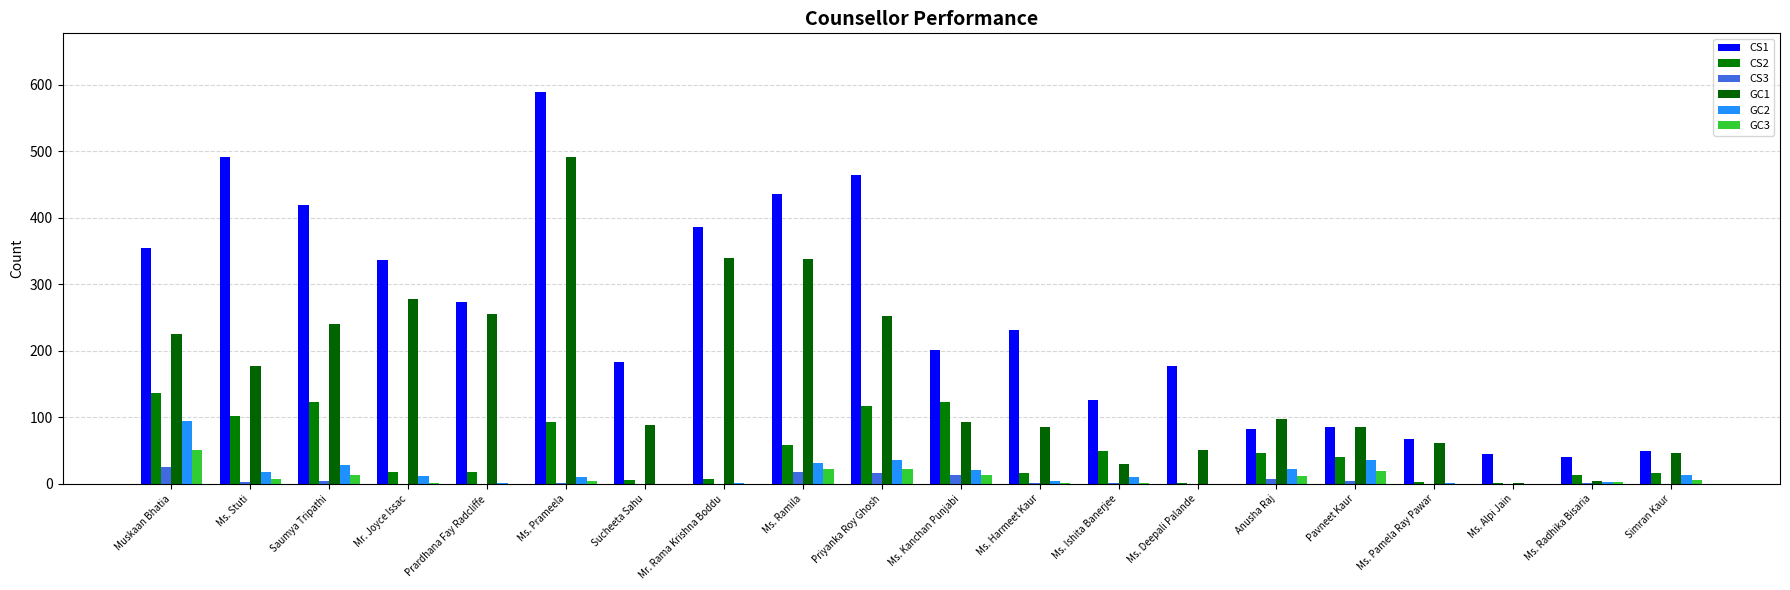

What is the total value across all series at Prardhana Fay Radcliffe?

548